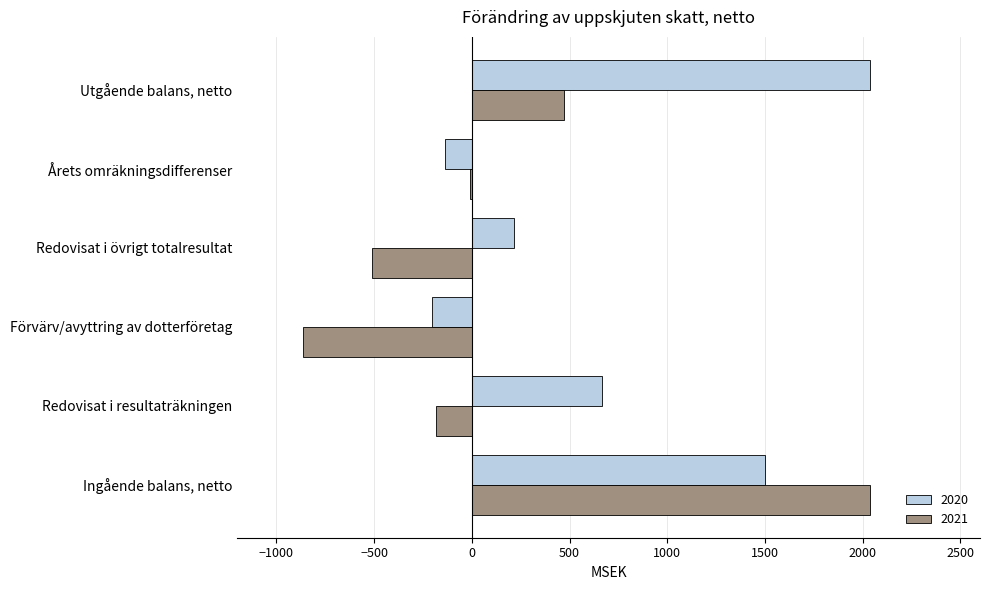

Which series has the largest total across all categories?

2020